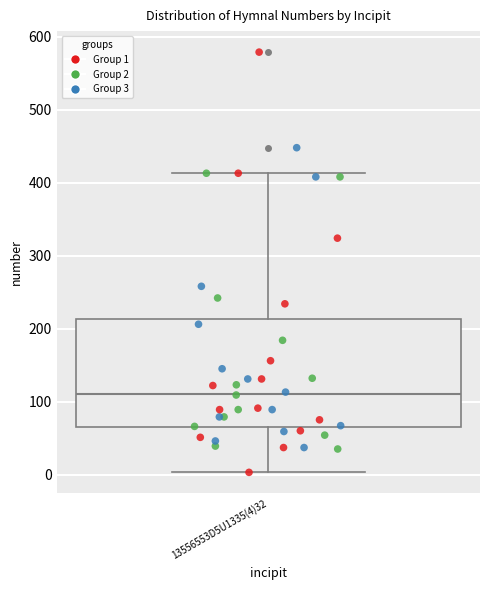

Where does the upper whisker of the box for 13556553D5U1335(4)32 end on the y-axis? The values are not printed on the chart, so give them approximately, as read against the axis.

410